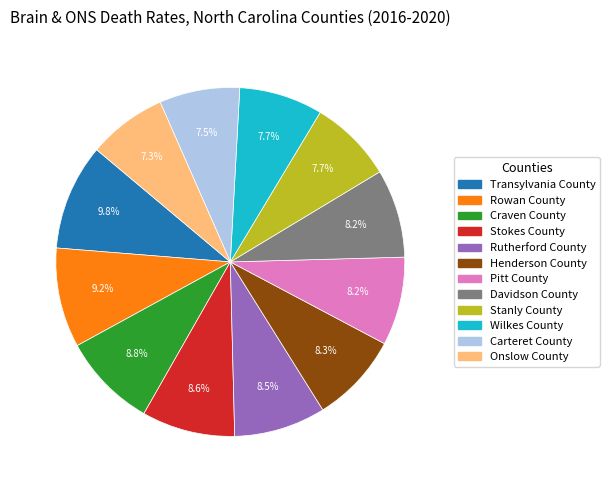

Is Davidson County the majority of the pie?

No